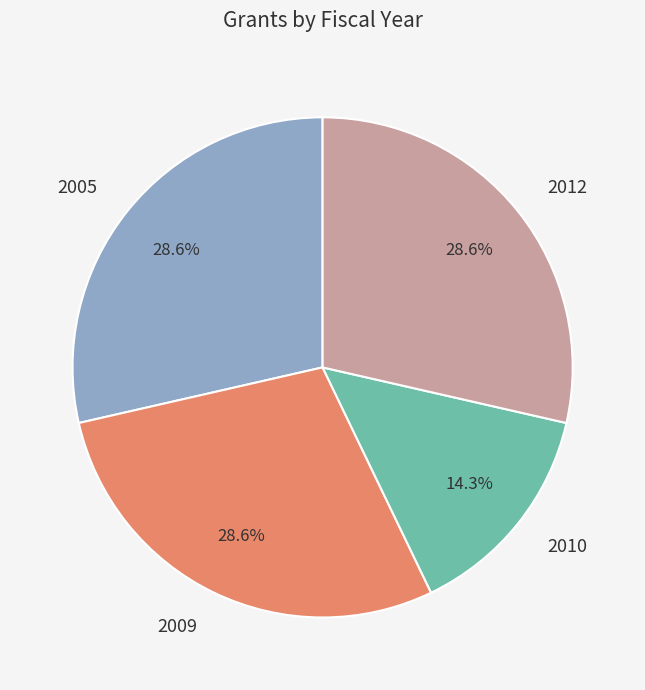

Between 2009 and 2010, which is larger?

2009